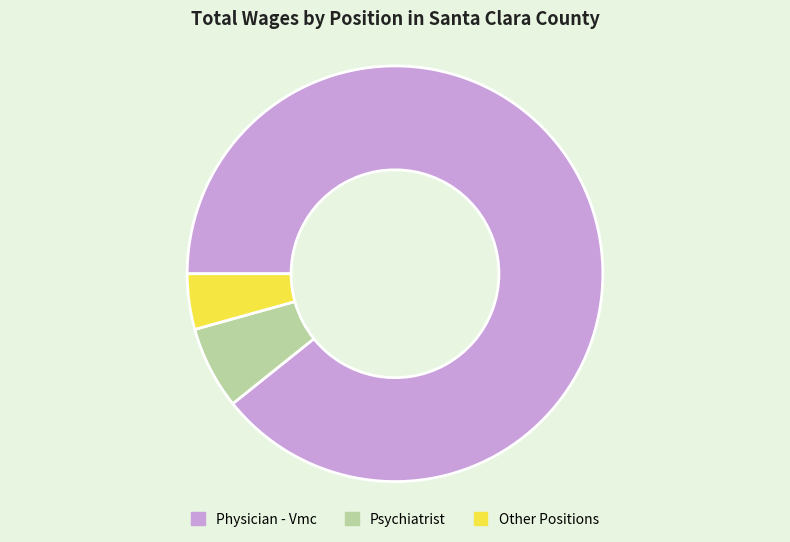

Count the number of slices in the pie.

3